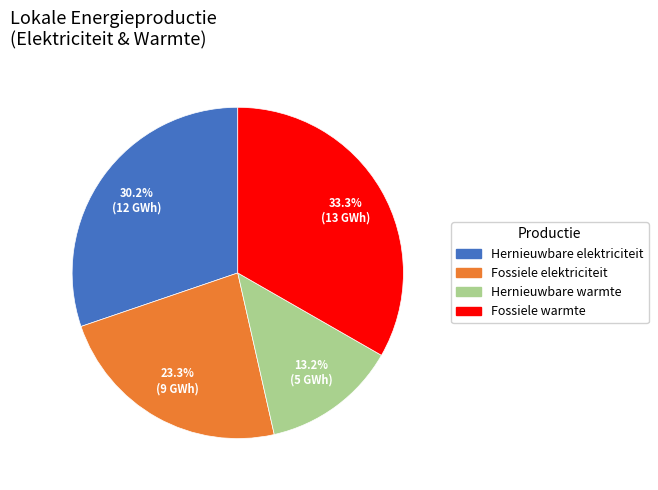

Does any single category account for the majority?

No